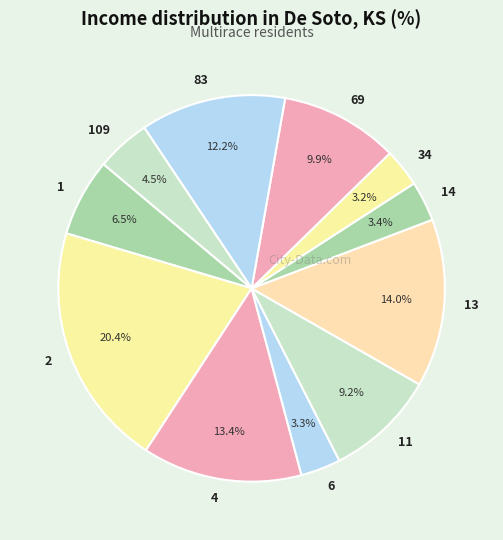

Which has a higher value, 83 or 1?

83